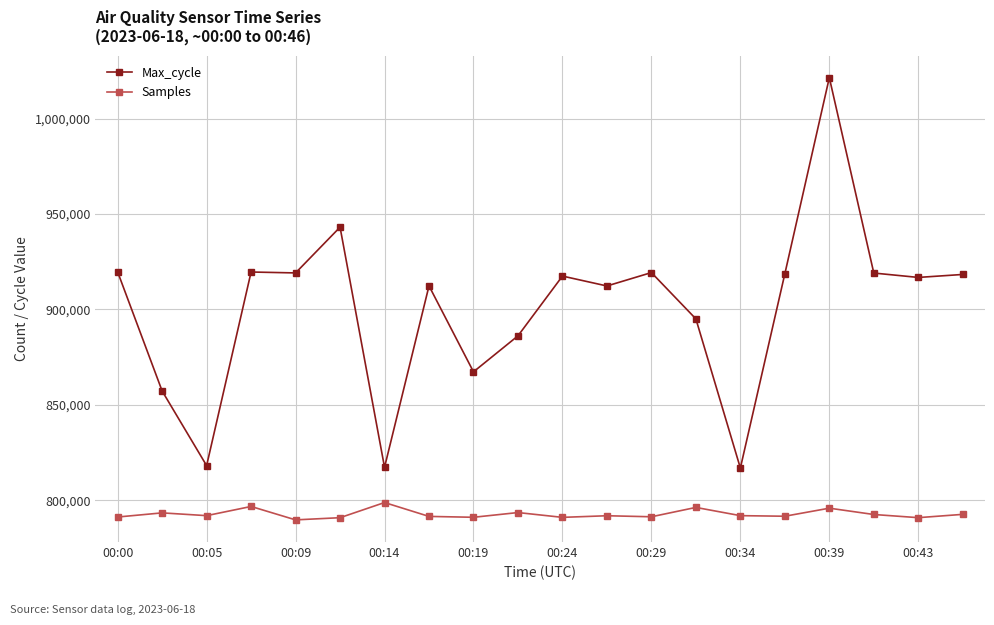

What are all the series names shown in the legend?

Max_cycle, Samples